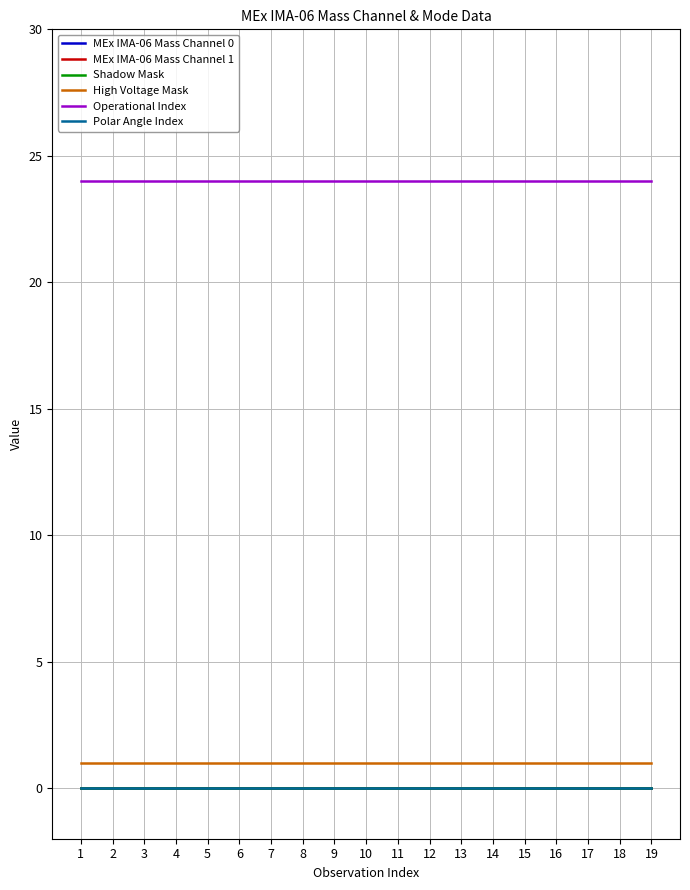

Which series has the widest spread of values?

MEx IMA-06 Mass Channel 0